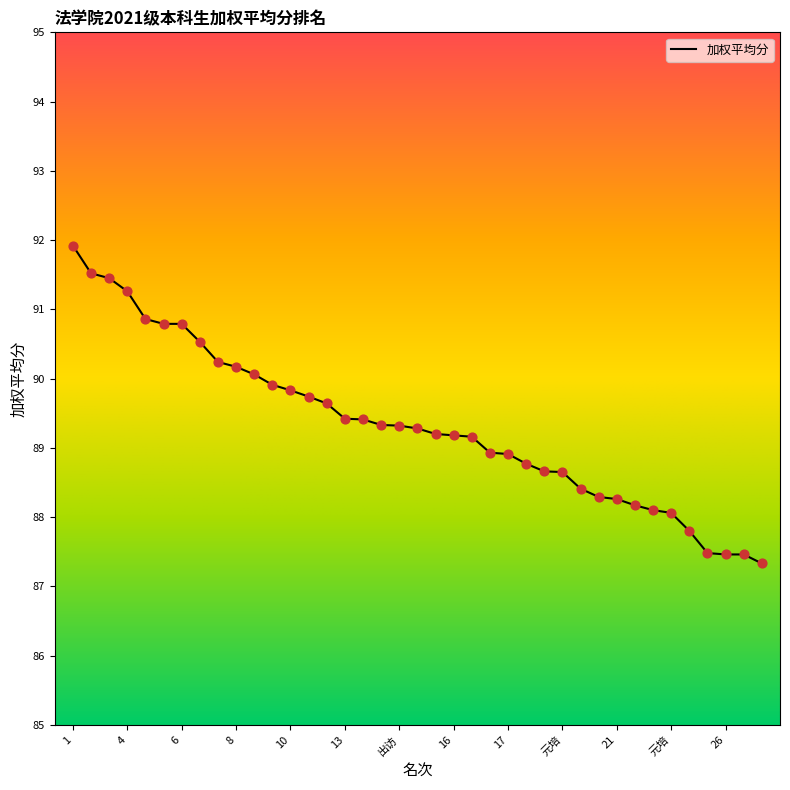

What is the minimum value shown in the chart?

87.3